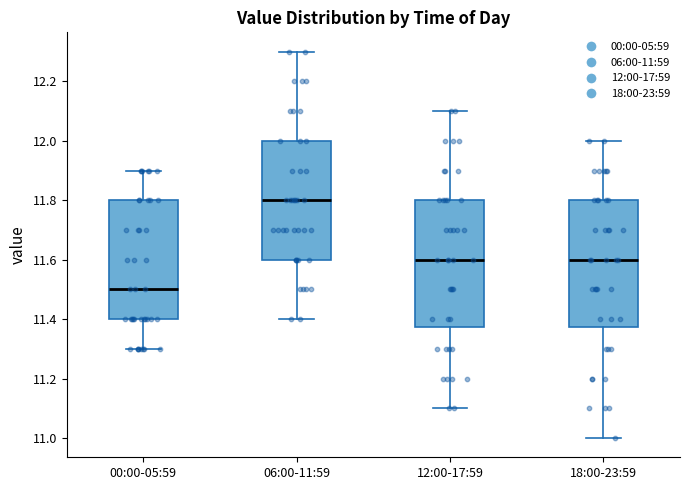

Where does the median line of the box for 12:00-17:59 sit on the y-axis? The values are not printed on the chart, so give them approximately, as read against the axis.

11.60